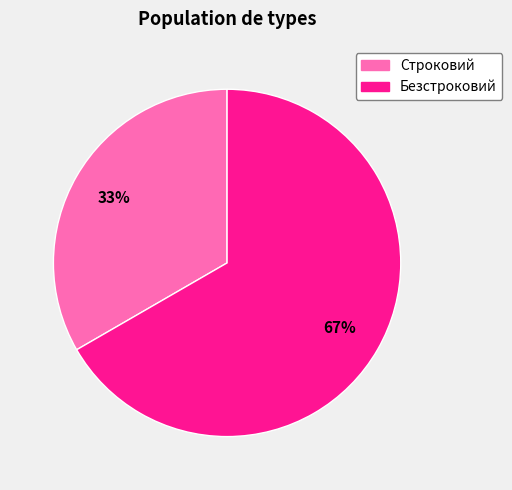

Which category has the biggest portion of the pie?

Безстроковий